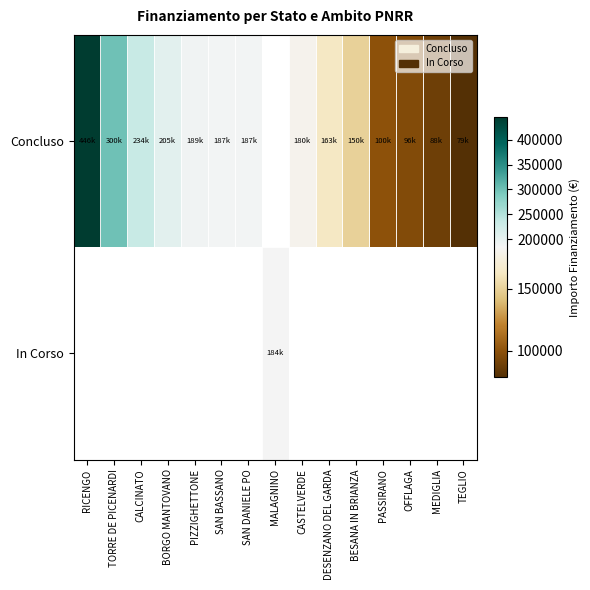

How many values in Concluso are above zero?

14